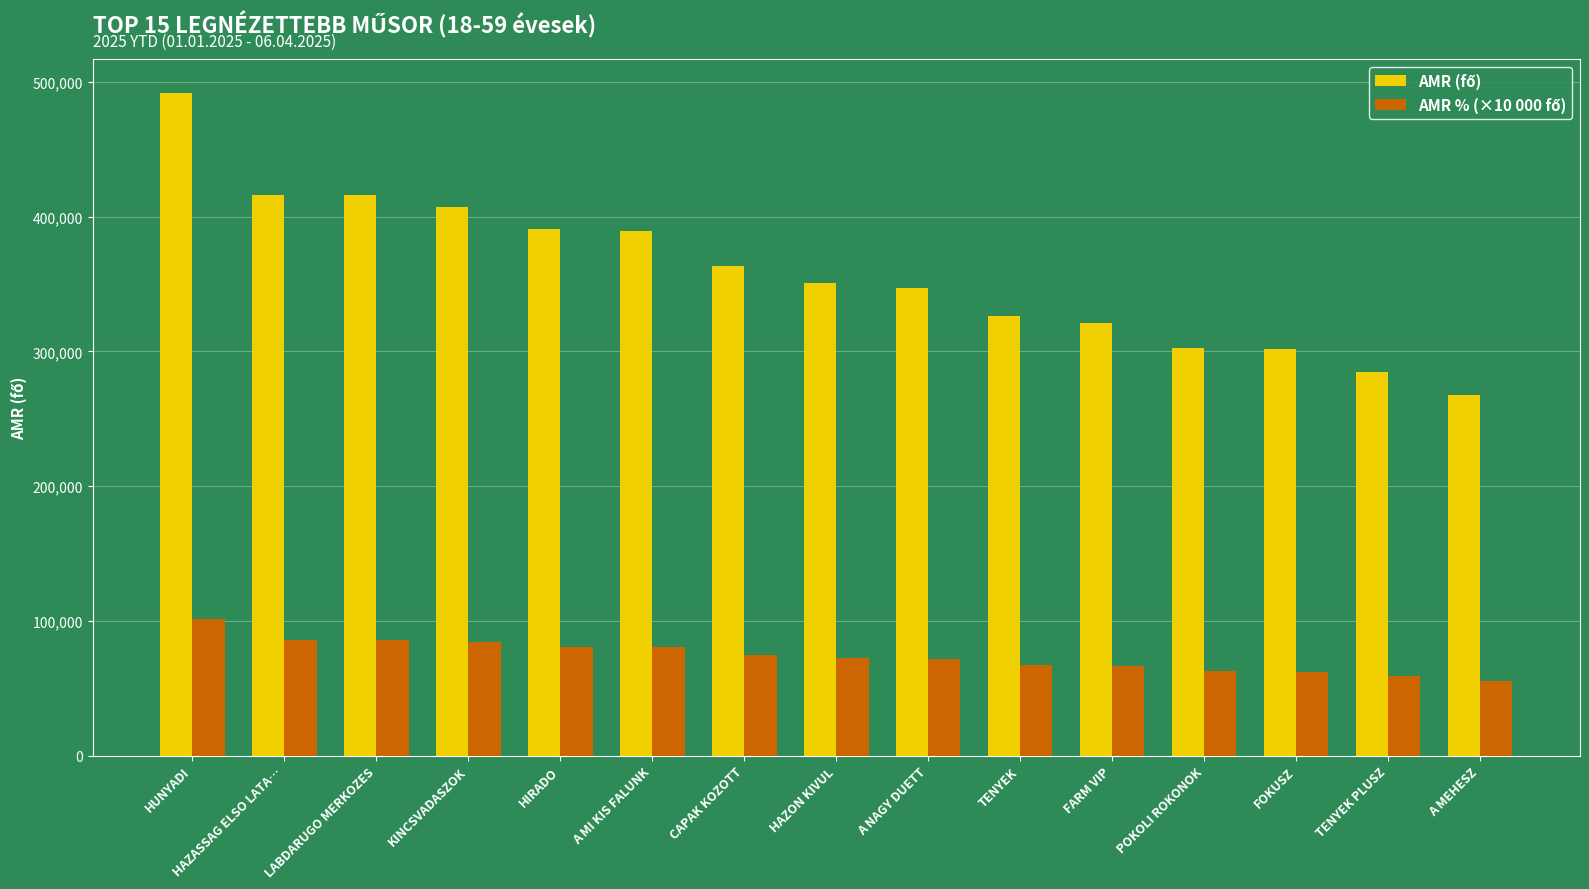

What is the difference between the highest and lowest values at LABDARUGO MERKOZES?

330034.5